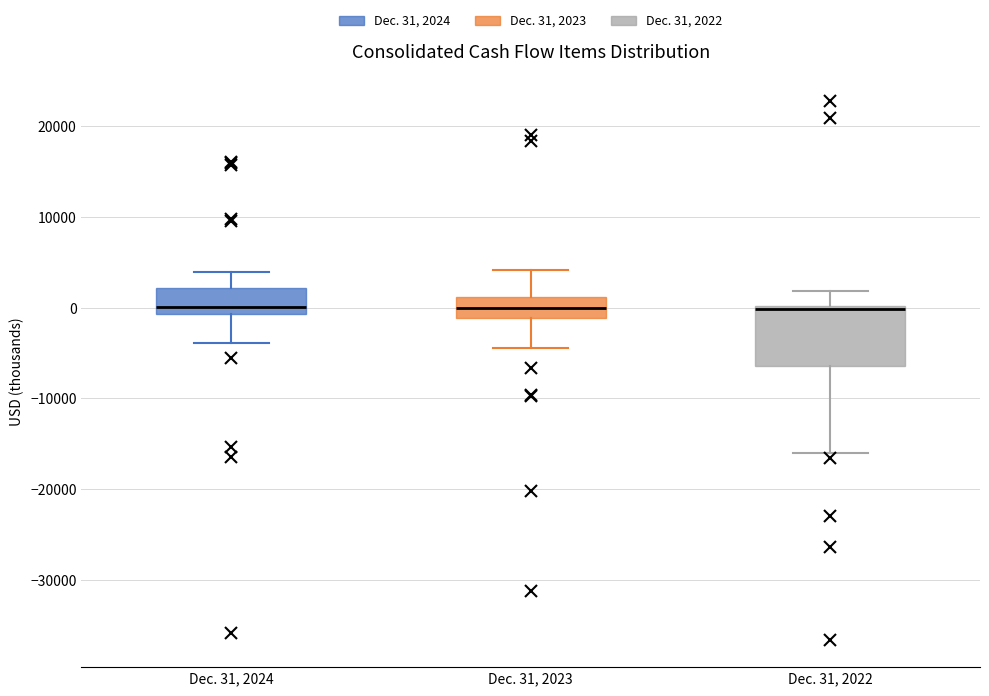

Reading left to right, transcribe this box plot: for each box, give where its median line is, the range the box spans, and where its two whiskers end, as read against the y-axis. The values are not printed on the chart, so give them approximately, as read against the axis.

Dec. 31, 2024: median 0, box -1000 to 2000, whiskers -4000 to 4000
Dec. 31, 2023: median 0, box -1000 to 1000, whiskers -4000 to 4000
Dec. 31, 2022: median 0 (drawn on the box's upper edge), box -6000 to 0, whiskers -16000 to 2000